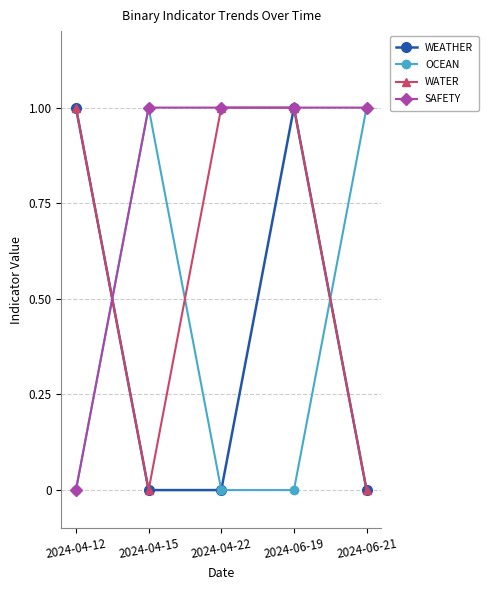

How many interior local peaks does the WEATHER series have?

1